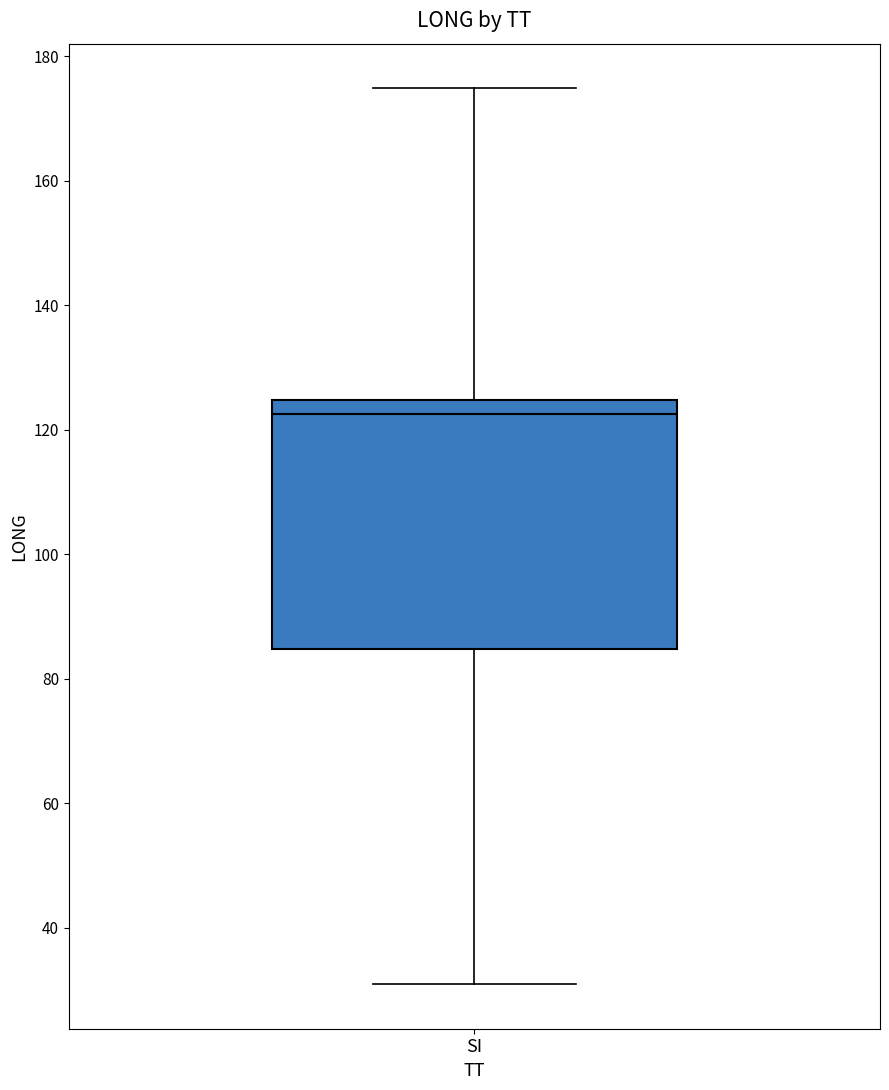

Where does the lower whisker of the box for SI end on the y-axis? The values are not printed on the chart, so give them approximately, as read against the axis.

32